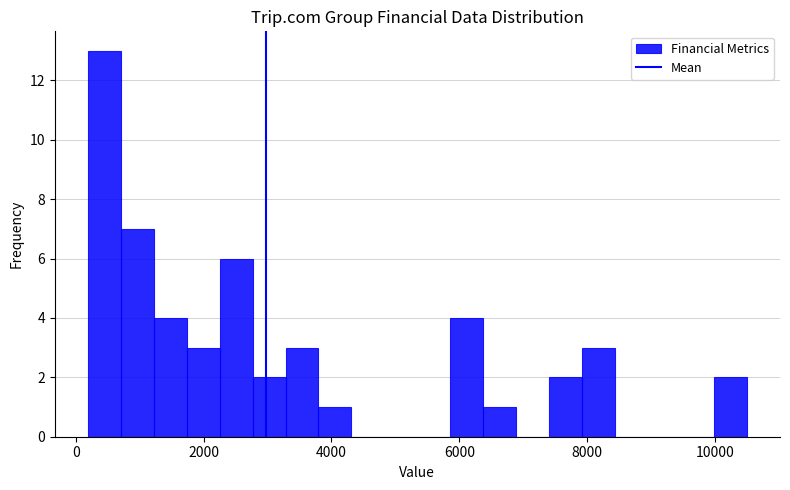

Read against the x-axis, roughly where is the centre of the tallest bar?

400